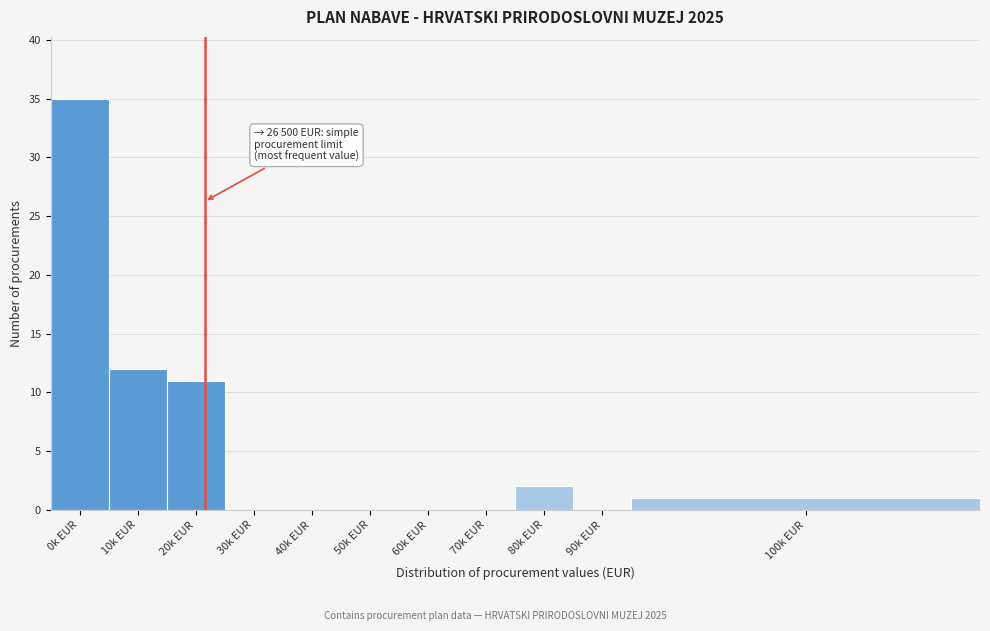

Reading right to left, what are all the values shown in this chart?

100k EUR=1	90k EUR=0	80k EUR=2	70k EUR=0	60k EUR=0	50k EUR=0	40k EUR=0	30k EUR=0	20k EUR=11	10k EUR=12	0k EUR=35